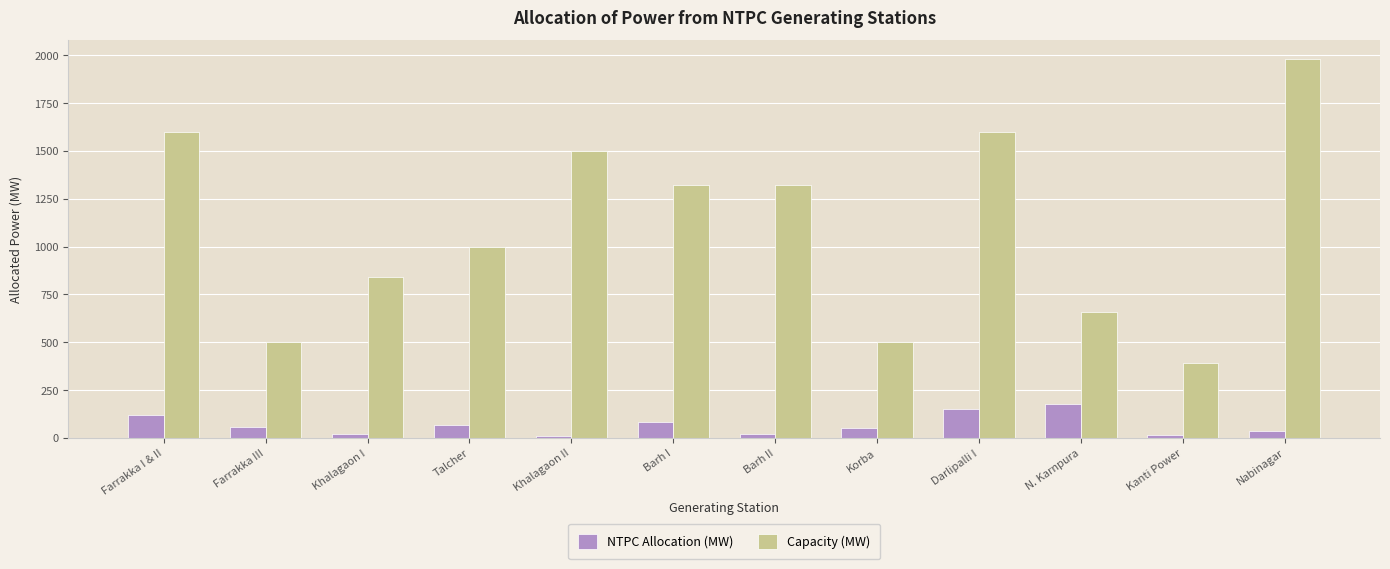

Which label corresponds to the largest value in the chart?

Nabinagar